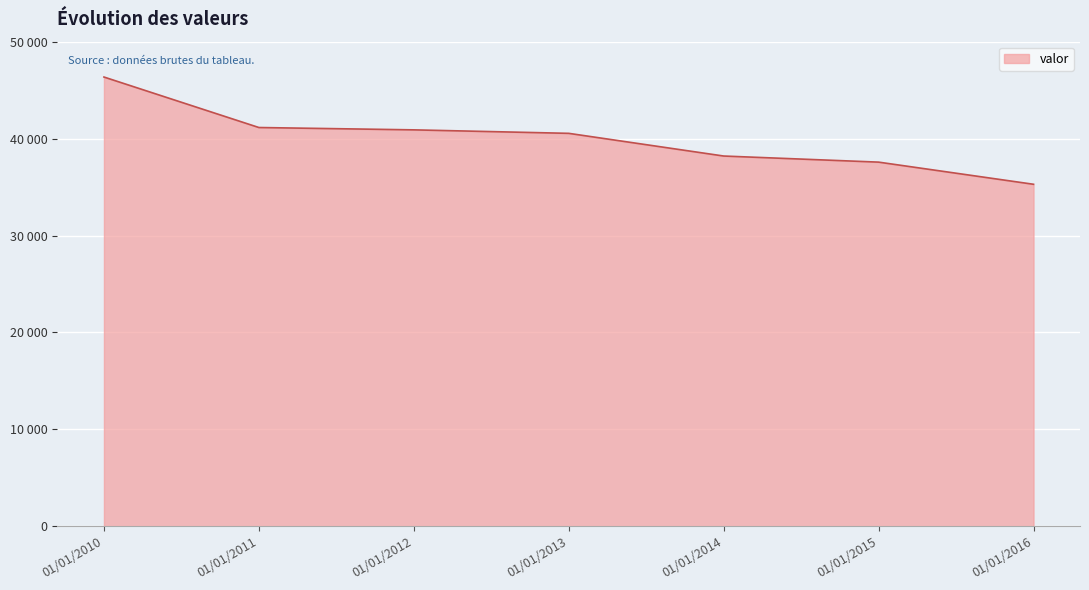

True or false: the data has more than 0 interior local peaks.

False